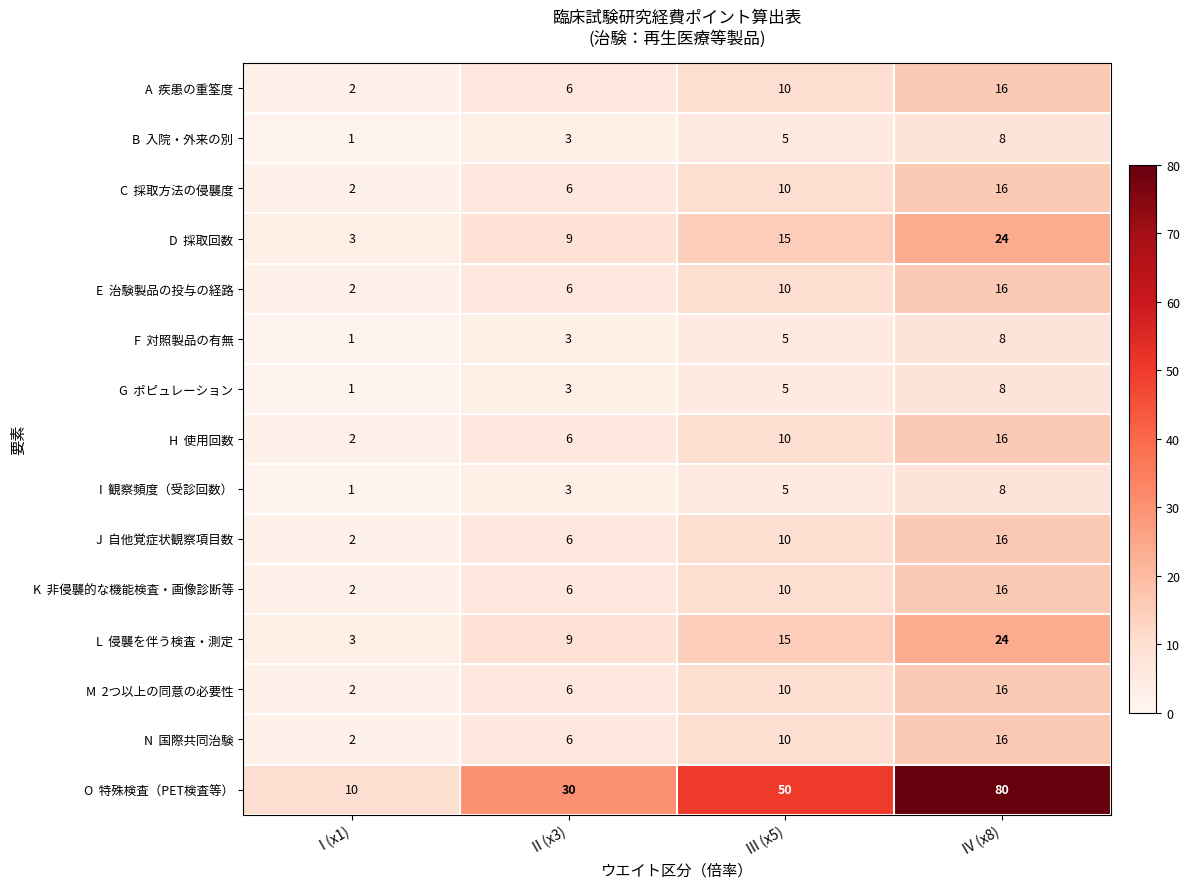

What is the spread (max minus min) of values at III (x5)?

45